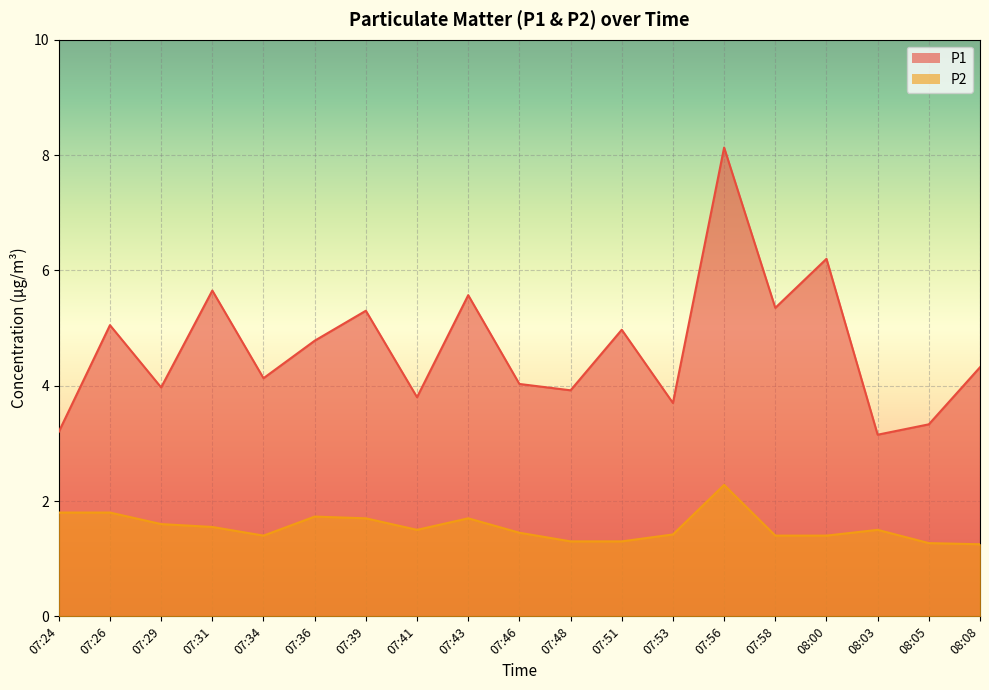

Reading right to left, transcribe all the data shown in this chart.

P1: 08:08=4.3	08:05=3.3	08:03=3.1	08:00=6.2	07:58=5.3	07:56=8.1	07:53=3.7	07:51=5.0	07:48=3.9	07:46=4.0	07:43=5.6	07:41=3.8	07:39=5.3	07:36=4.8	07:34=4.1	07:31=5.7	07:29=4.0	07:26=5.0	07:24=3.2
P2: 08:08=1.2	08:05=1.3	08:03=1.5	08:00=1.4	07:58=1.4	07:56=2.3	07:53=1.4	07:51=1.3	07:48=1.3	07:46=1.4	07:43=1.7	07:41=1.5	07:39=1.7	07:36=1.7	07:34=1.4	07:31=1.6	07:29=1.6	07:26=1.8	07:24=1.8